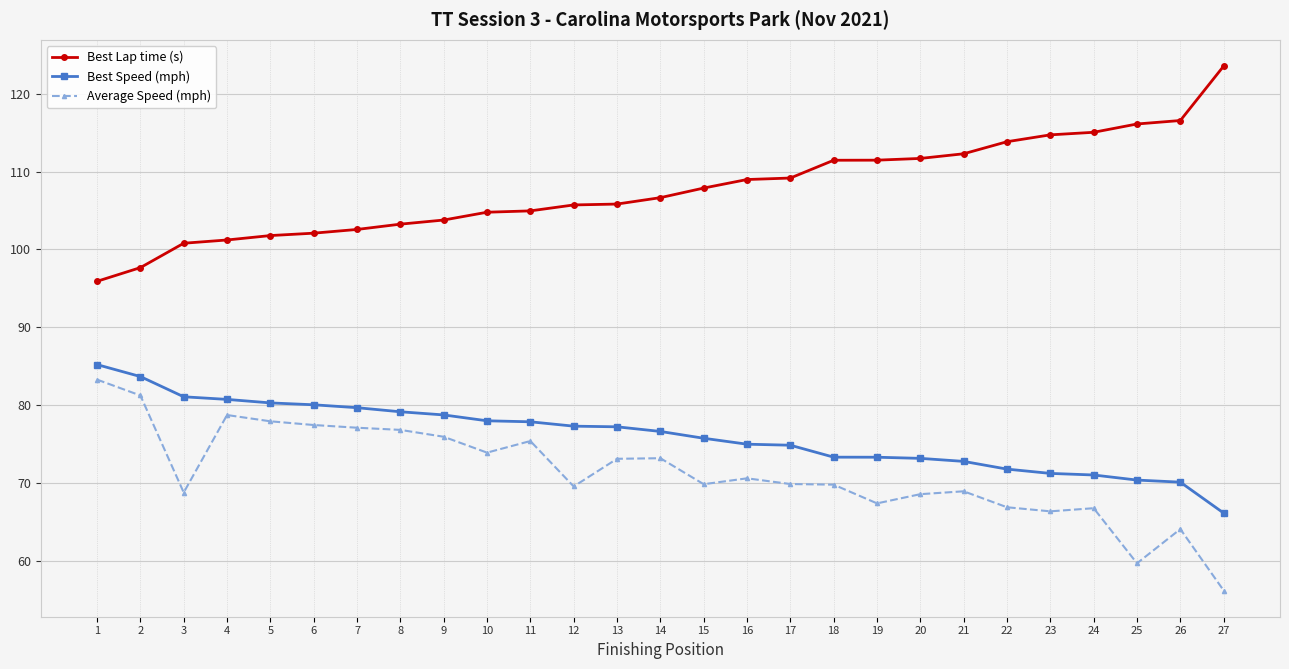

True or false: Average Speed (mph) has more than 2 interior local peaks.

True